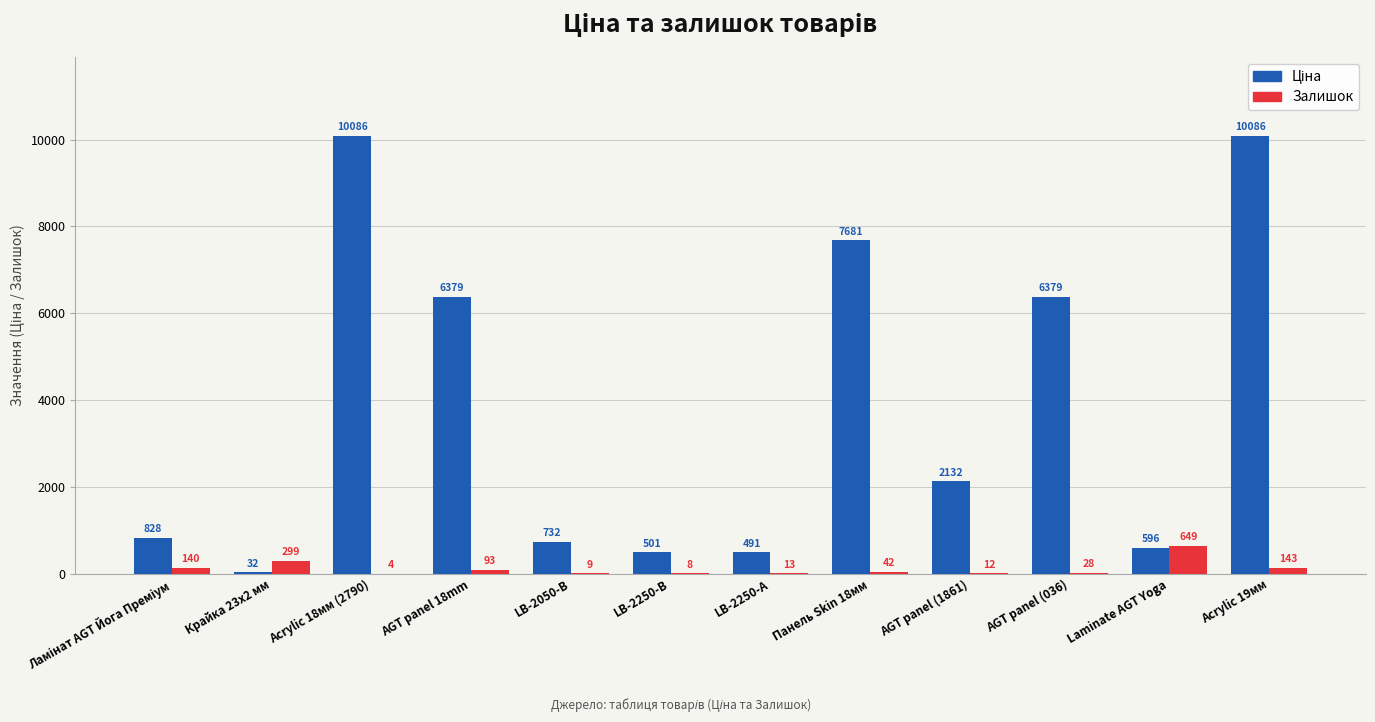

The value of Залишок at LB-2250-В is 8.0. True or false?

True